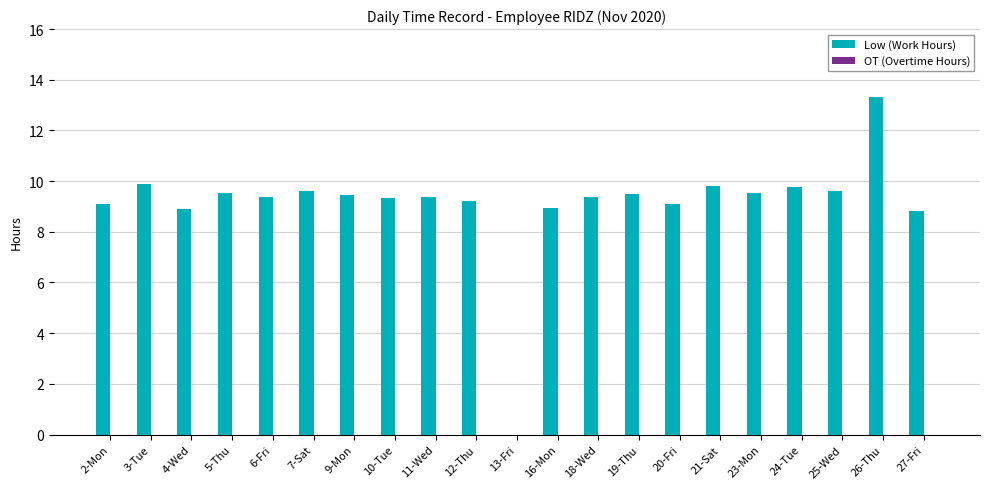

What is the sum of all values?

191.6